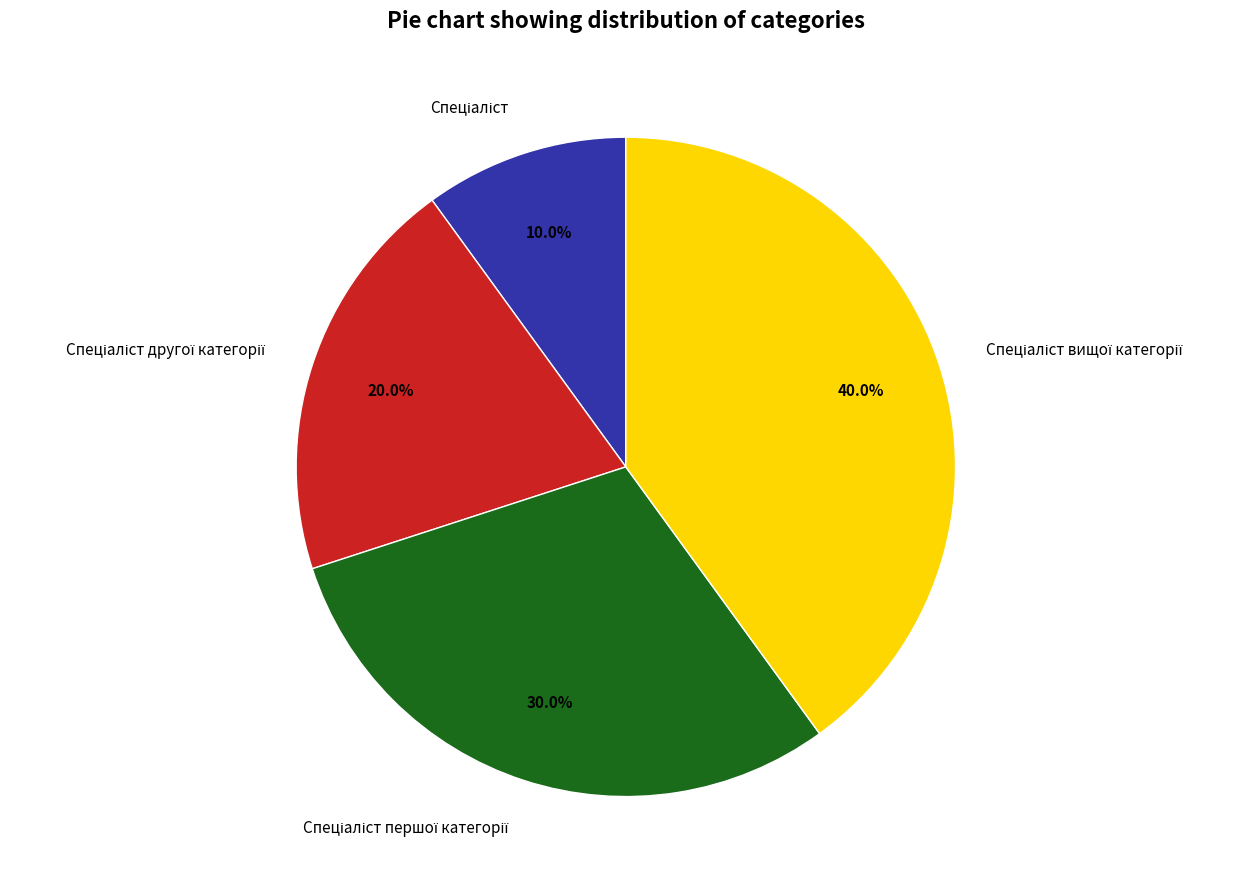

Does any single category account for the majority?

No